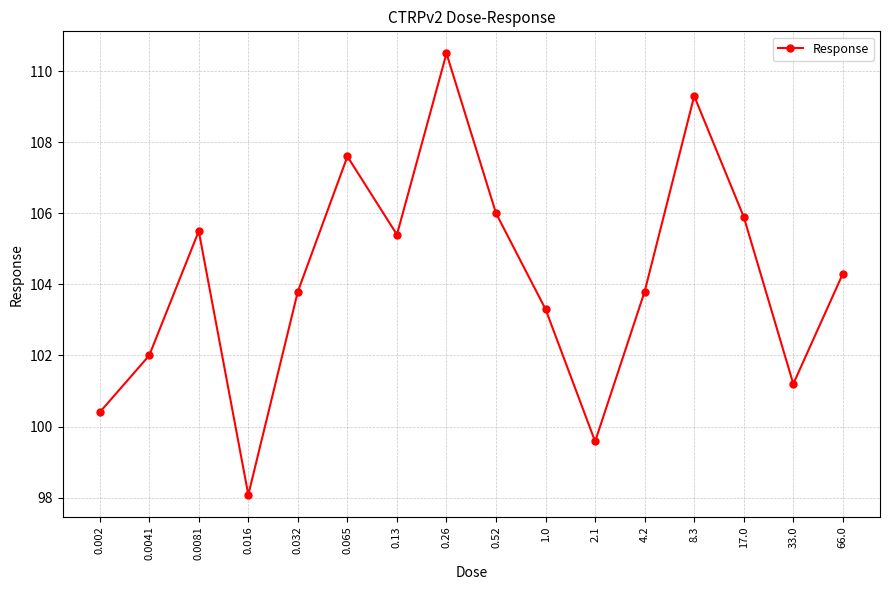

True or false: the data has more than 1 interior local peaks.

True